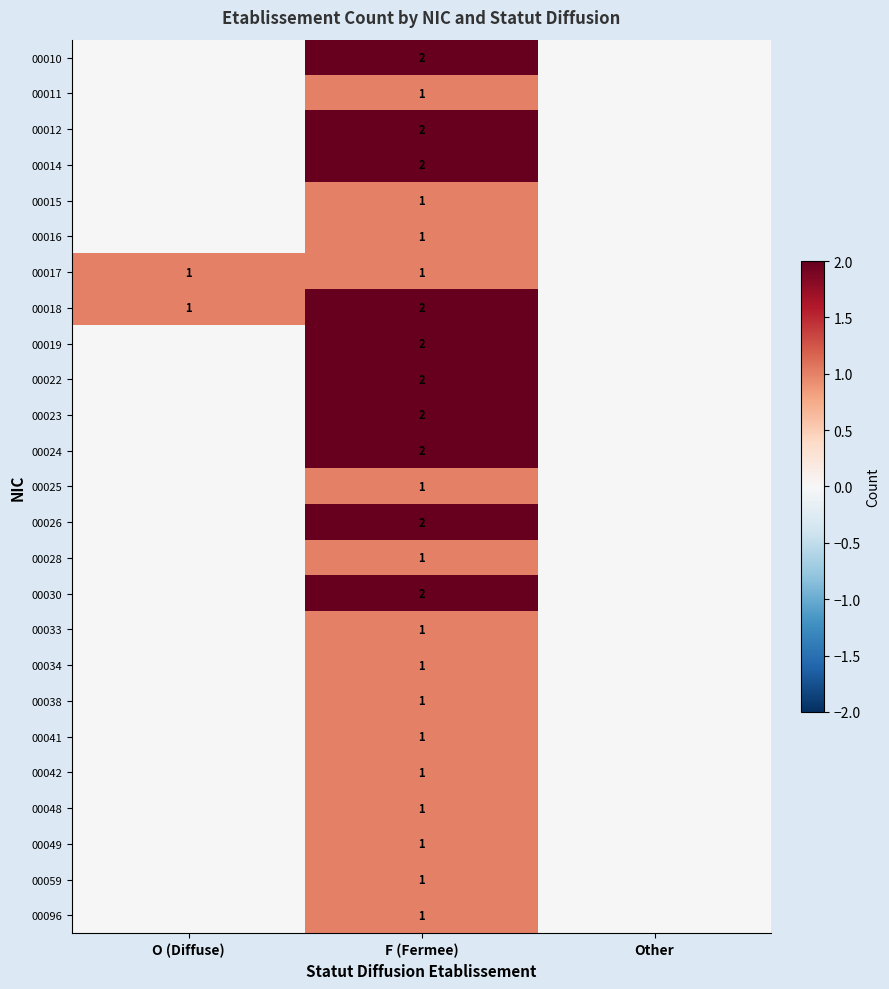

What is the total value across all series at F (Fermee)?

35